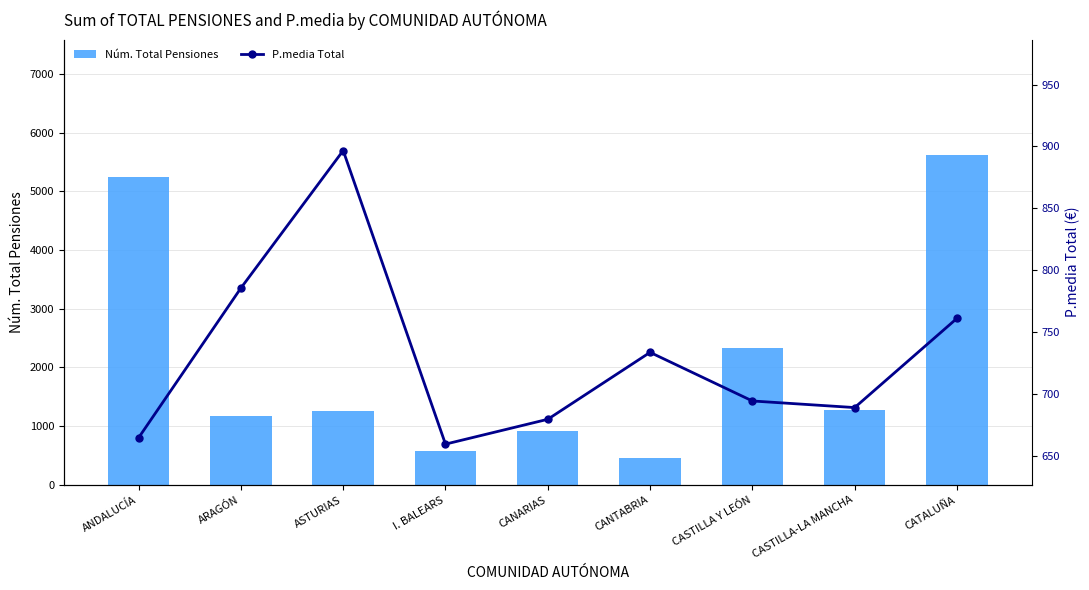

Where is Núm. Total Pensiones nearest to the value 3040?

CASTILLA Y LEÓN